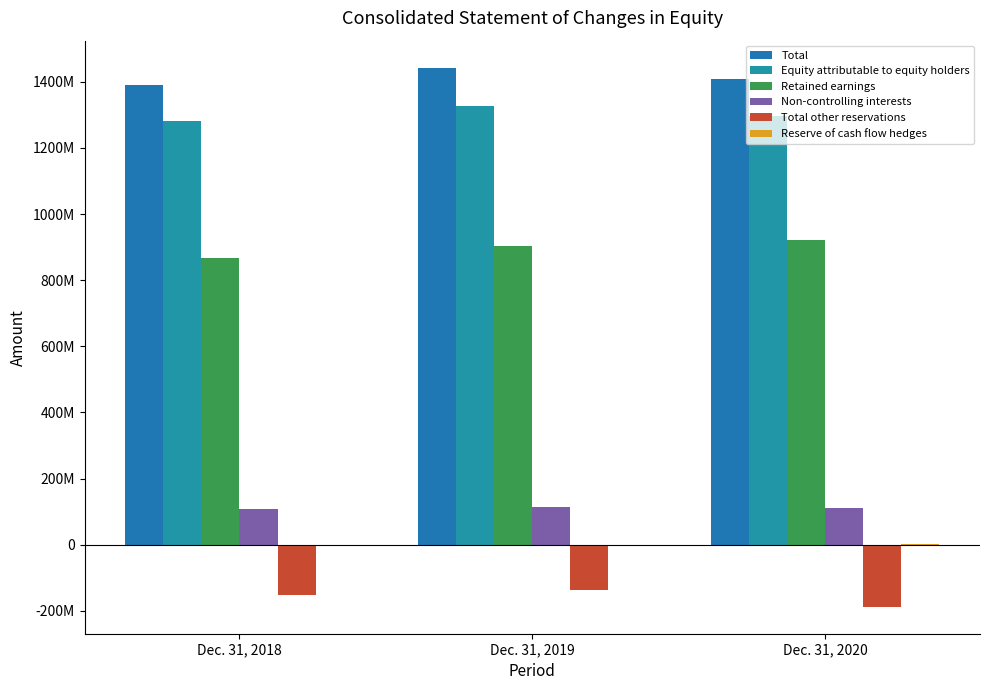

Which series has the largest total across all categories?

Total